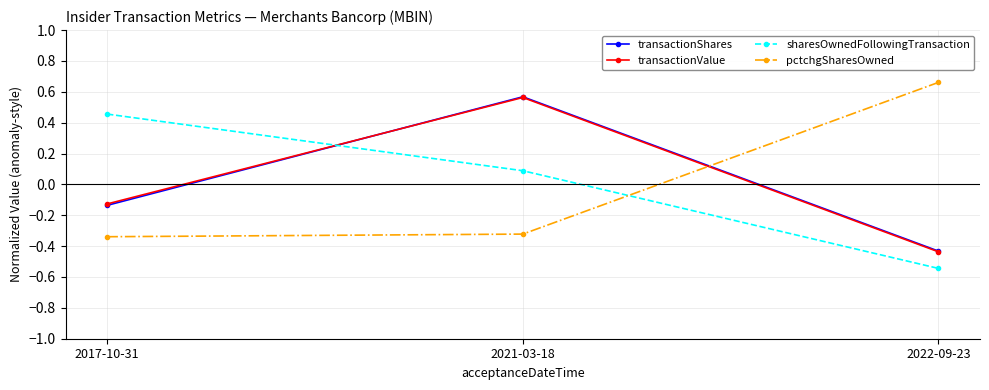

What are all the series names shown in the legend?

transactionShares, transactionValue, sharesOwnedFollowingTransaction, pctchgSharesOwned